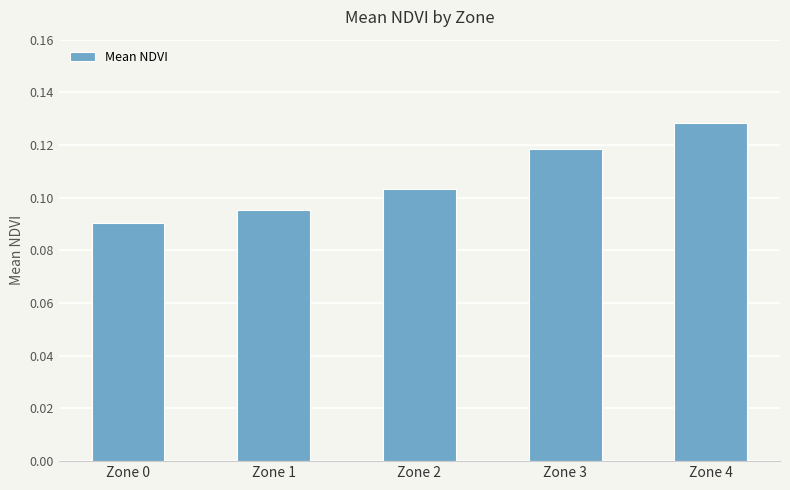

True or false: the data shows 0.0 at Zone 2.

False